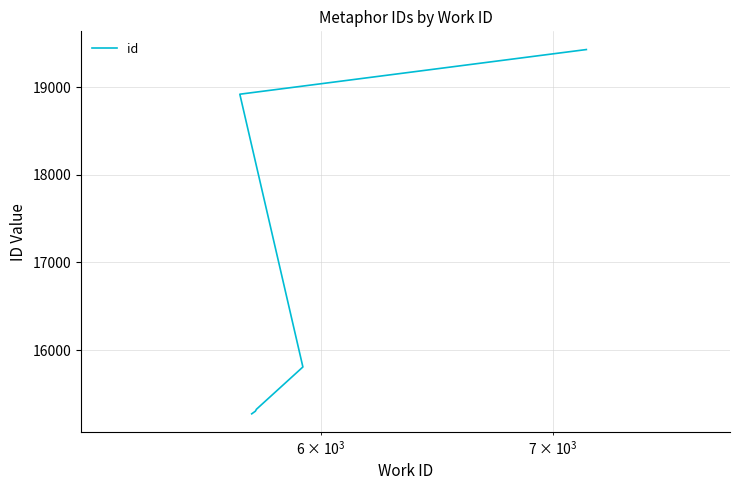

How many lines are shown in the chart?

1